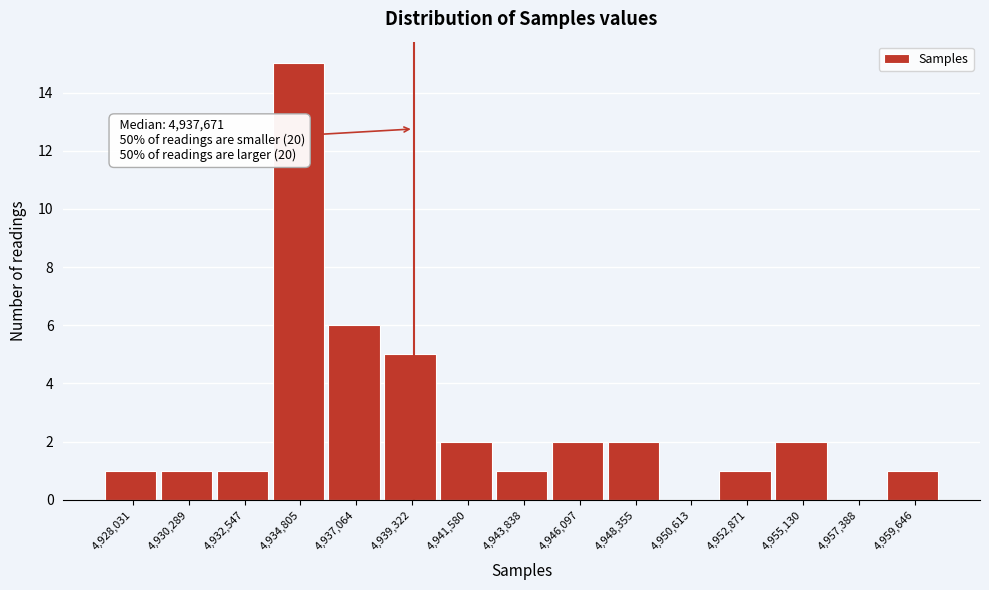

Reading left to right, extract all data points from this chart.

4,928,031=1	4,930,289=1	4,932,547=1	4,934,805=15	4,937,064=6	4,939,322=5	4,941,580=2	4,943,838=1	4,946,097=2	4,948,355=2	4,950,613=0	4,952,871=1	4,955,130=2	4,957,388=0	4,959,646=1